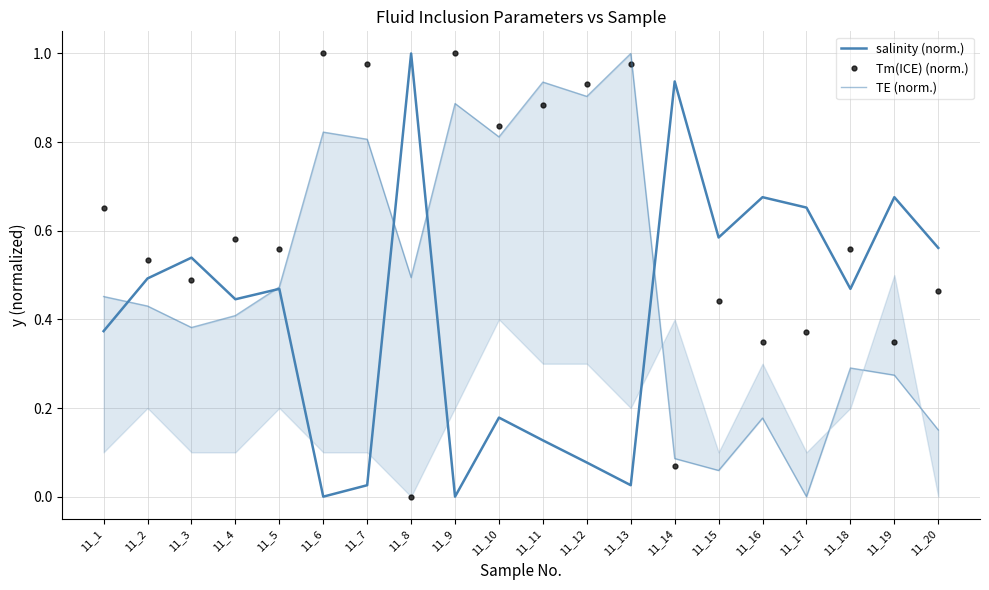

What value does the Tm(ICE) (norm.) series have at 11_18?

0.6